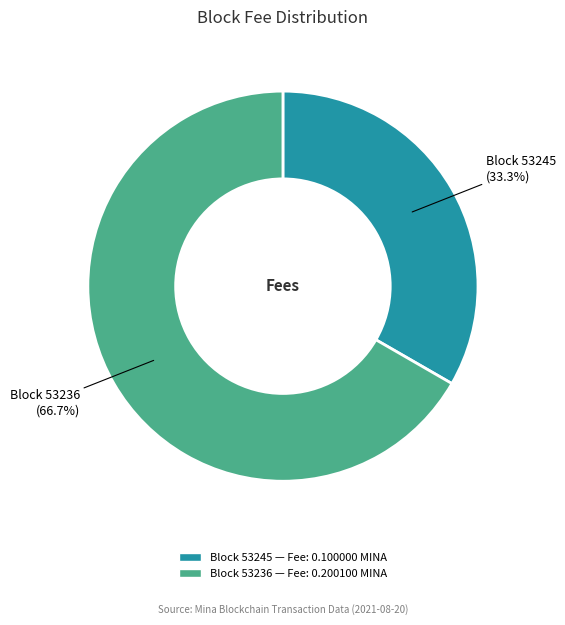

Does any single category account for the majority?

Yes